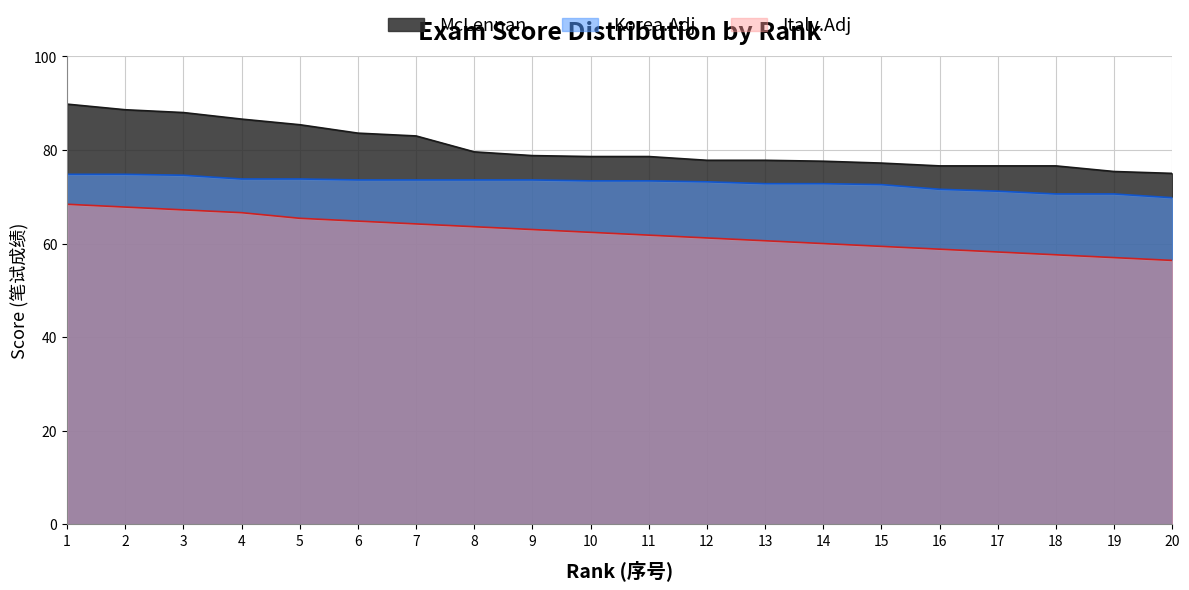

Does the chart have visible grid lines?

Yes